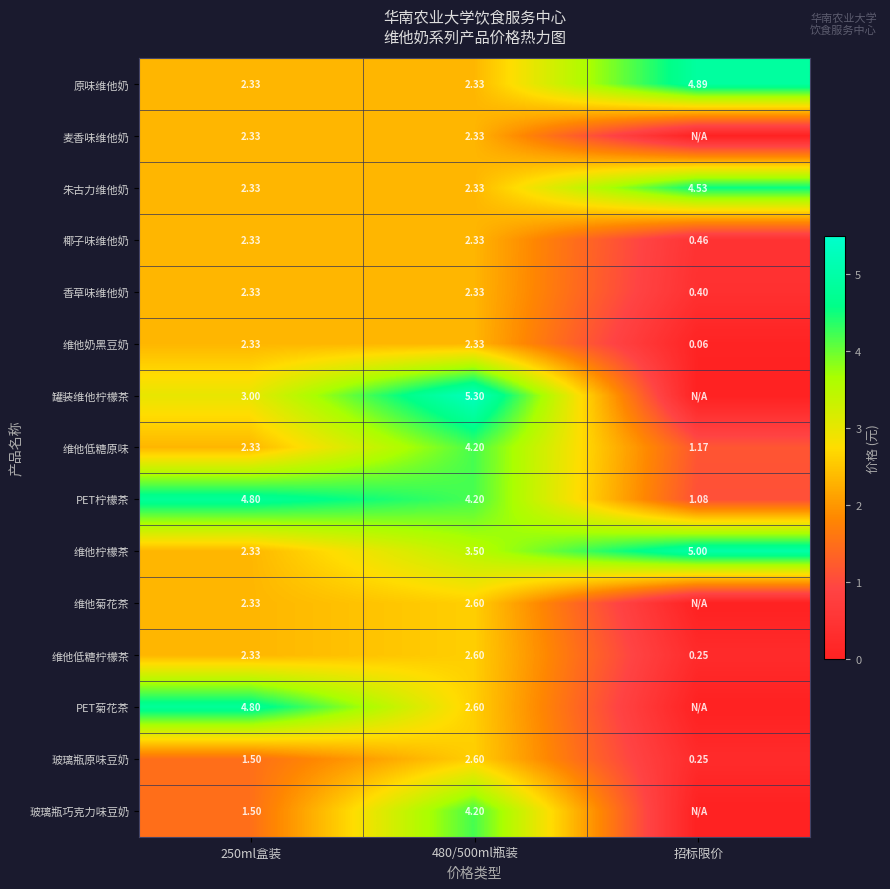

Between 招标限价 and 250ml盒装, which is larger?

招标限价